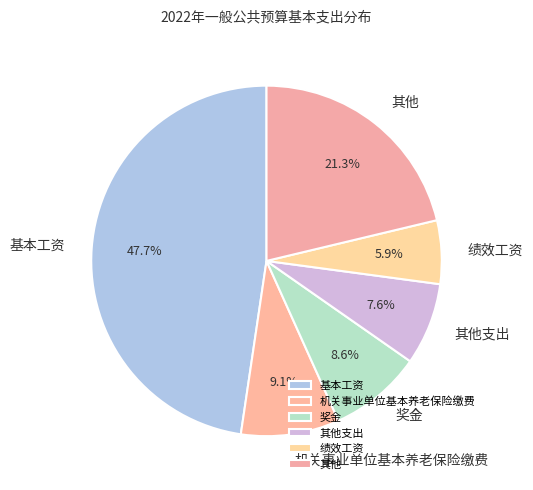

What is the largest slice in the pie chart?

基本工资